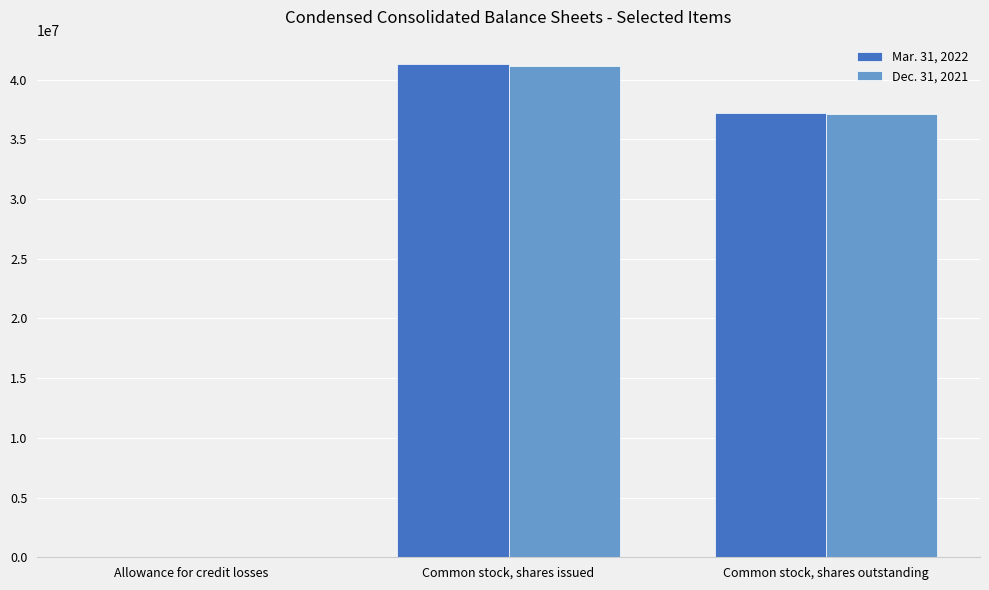

Between Common stock, shares issued and Common stock, shares outstanding, which series saw the biggest shift?

Mar. 31, 2022